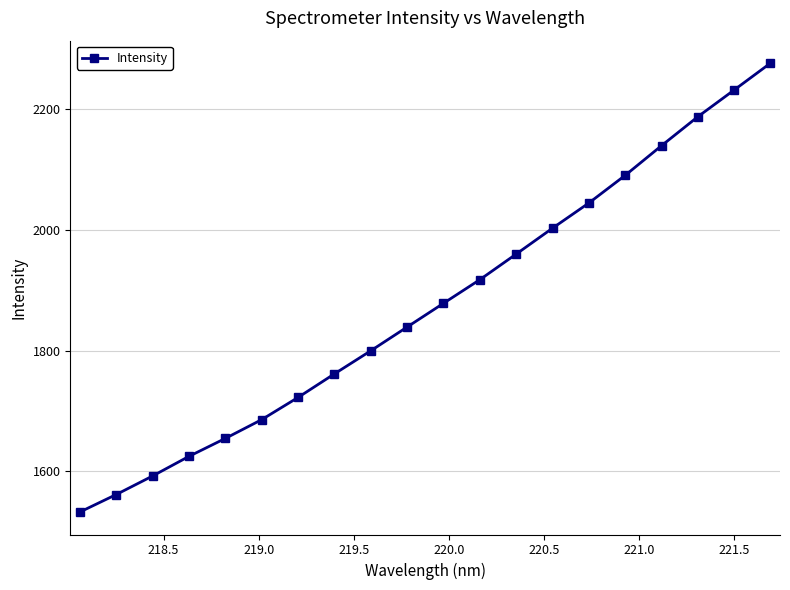

How many values are below 1878?

10